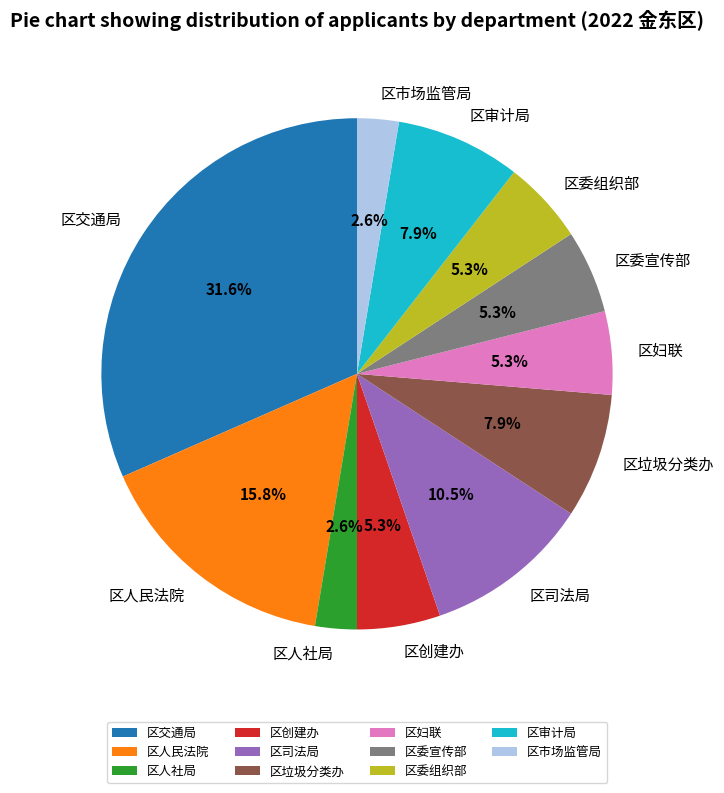

Is the sum of 区委组织部 and 区市场监管局 greater than half?

No